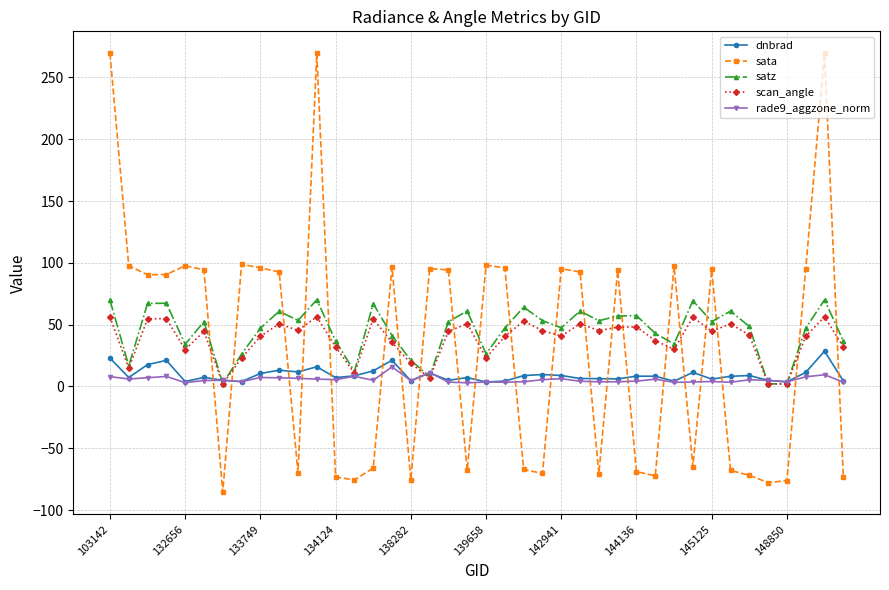

What is the smallest value displayed?

-85.7